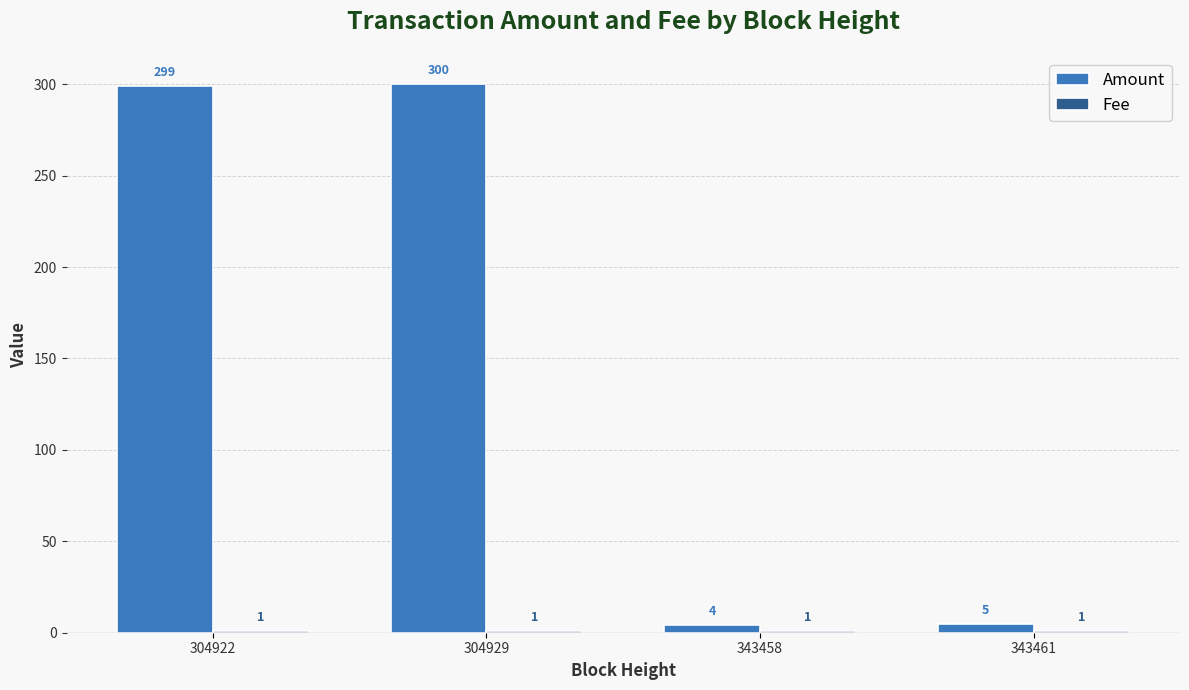

Which series has the widest spread of values?

Amount